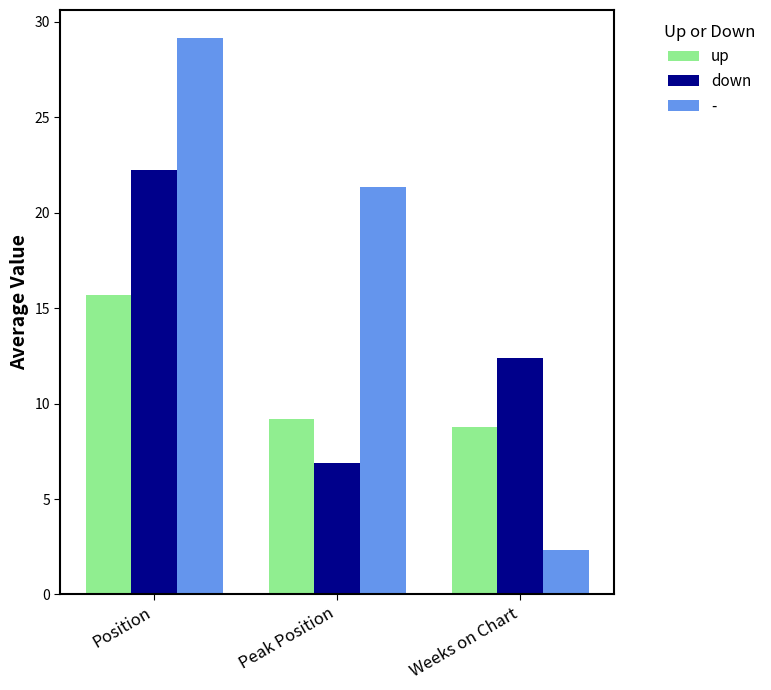

At which category is the sum across all series the highest?

Position